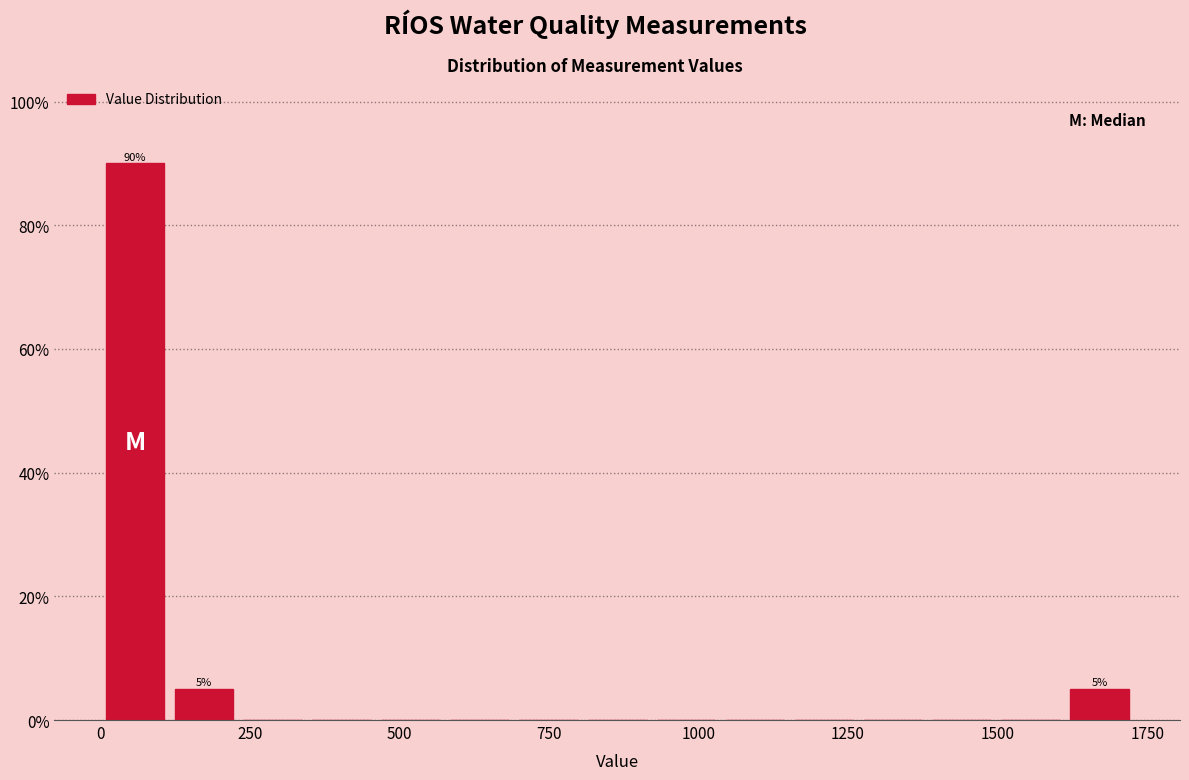

Read against the x-axis, roughly where is the centre of the tallest bar?

50